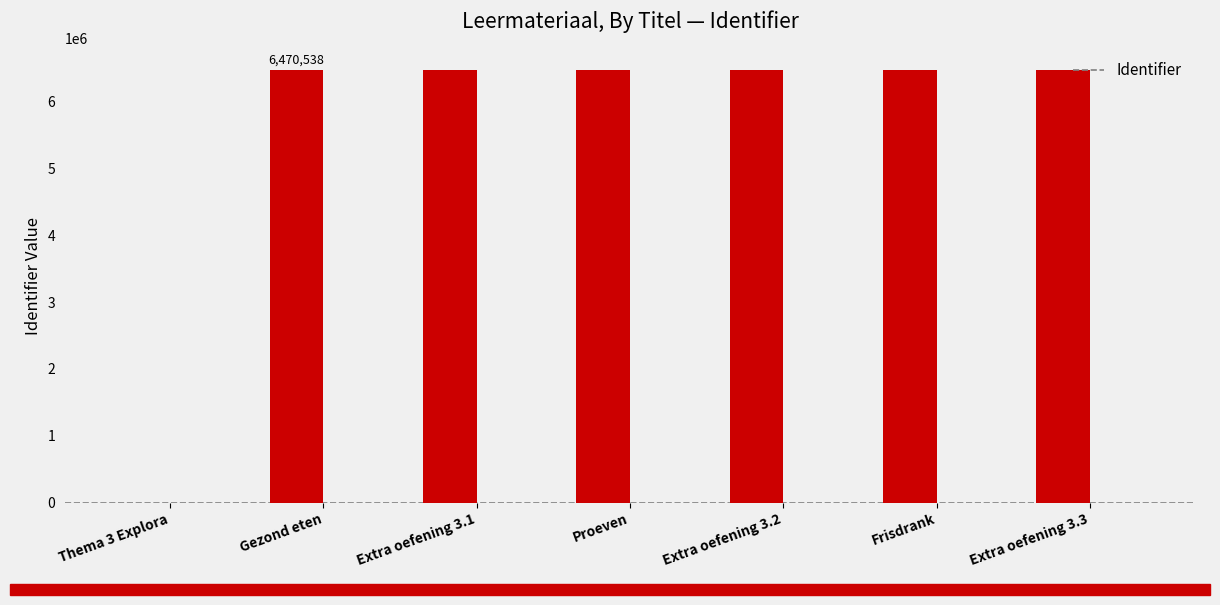

What is the greatest value displayed?

6470711